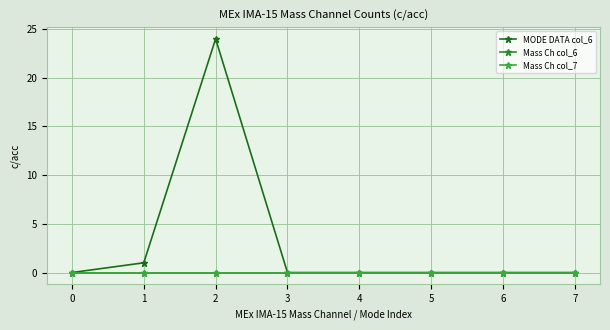

Is the value of MODE DATA col_6 at 4 greater than the value of Mass Ch col_7 at 6?

No